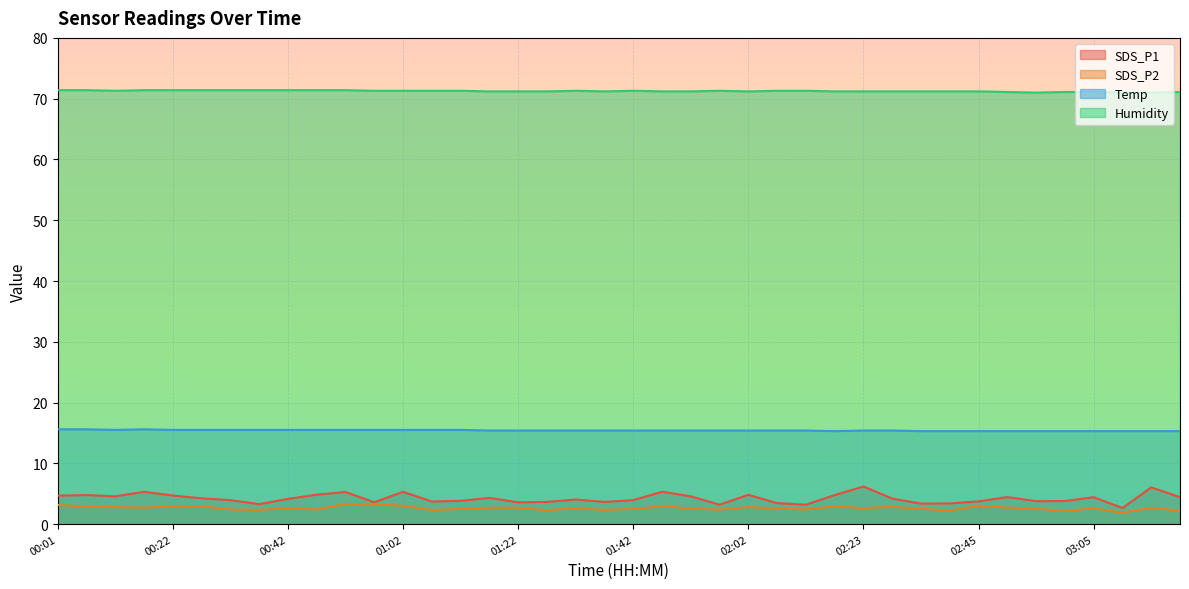

What position from the right is 01:27?

23